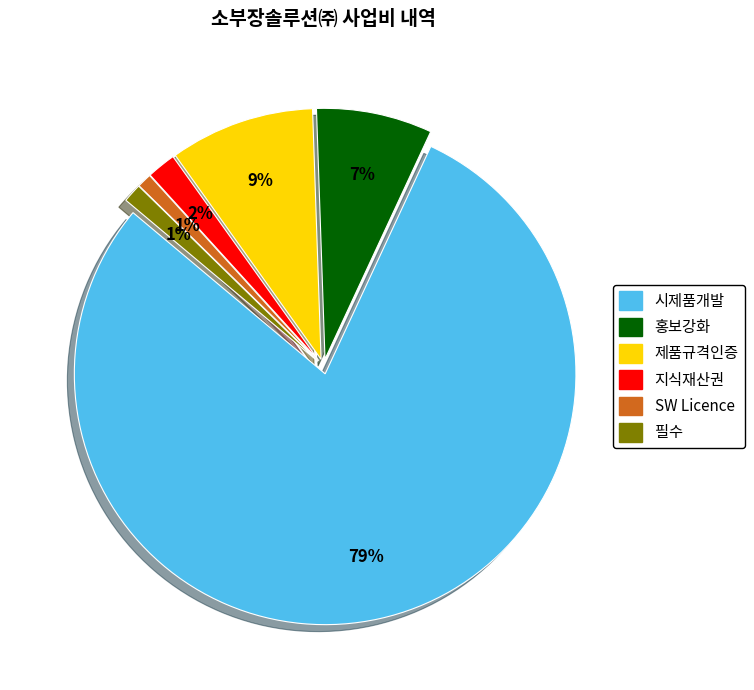

Does 필수 represent more than half of the total?

No